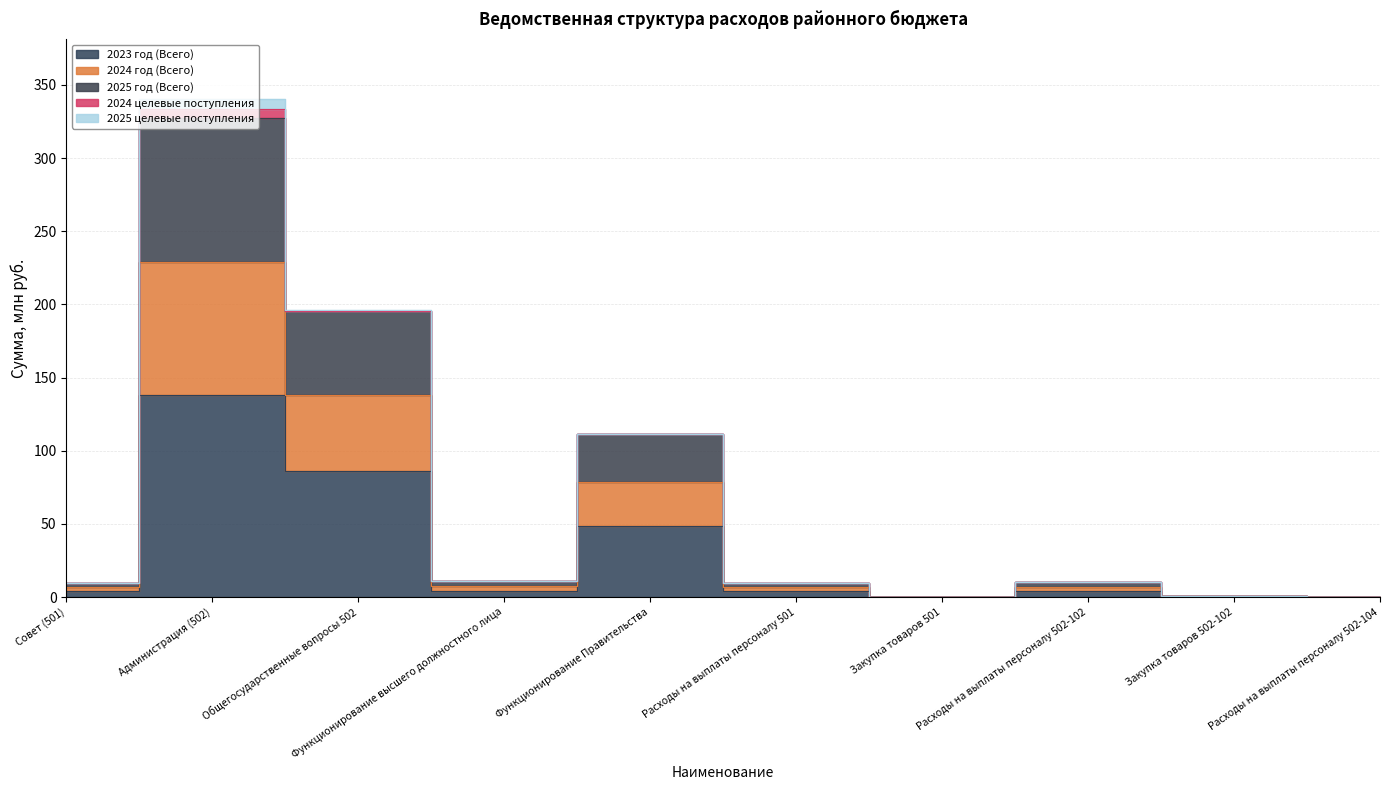

How many interior local valleys does the 2024 год (Всего) series have?

2